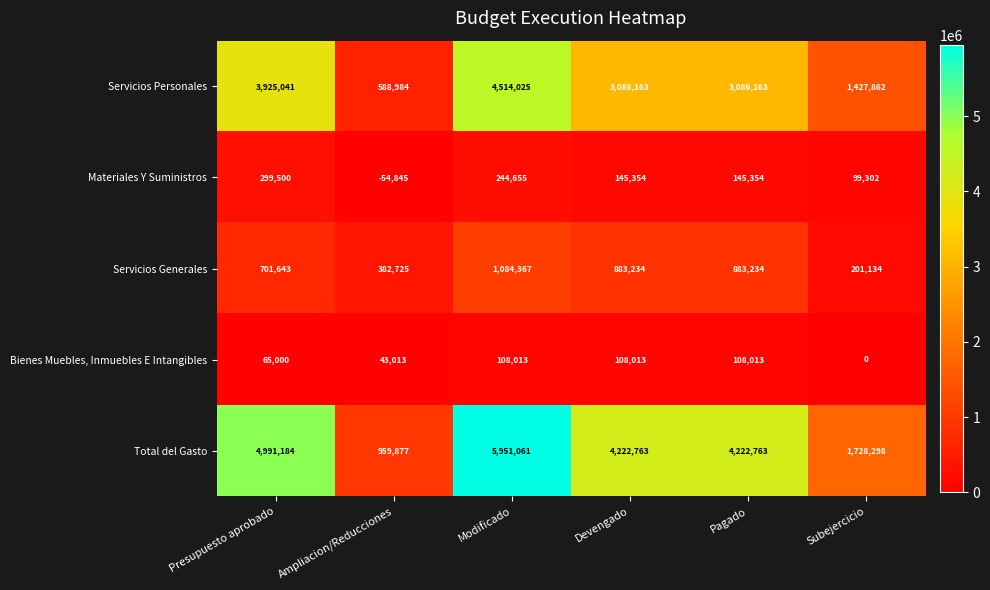

Reading left to right, what are all the values shown in this chart?

Servicios Personales: 3925041	588984	4514025	3086163	3086163	1427862
Materiales Y Suministros: 299500	-54845	244655	145354	145354	99302
Servicios Generales: 701643	382725	1084367	883234	883234	201134
Bienes Muebles, Inmuebles E Intangibles: 65000	43013	108013	108013	108013	0
Total del Gasto: 4991184	959877	5951061	4222763	4222763	1728298